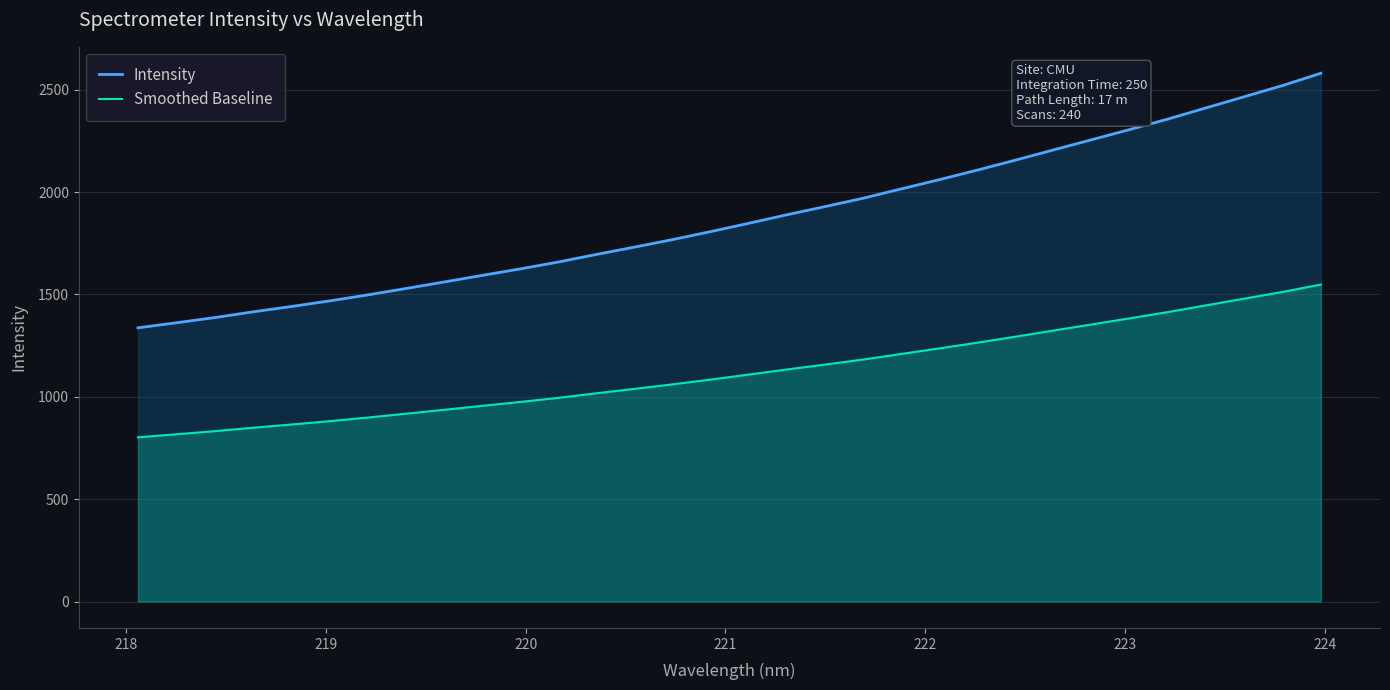

What is the value of the Intensity point at the 10th from the left?

1592.7